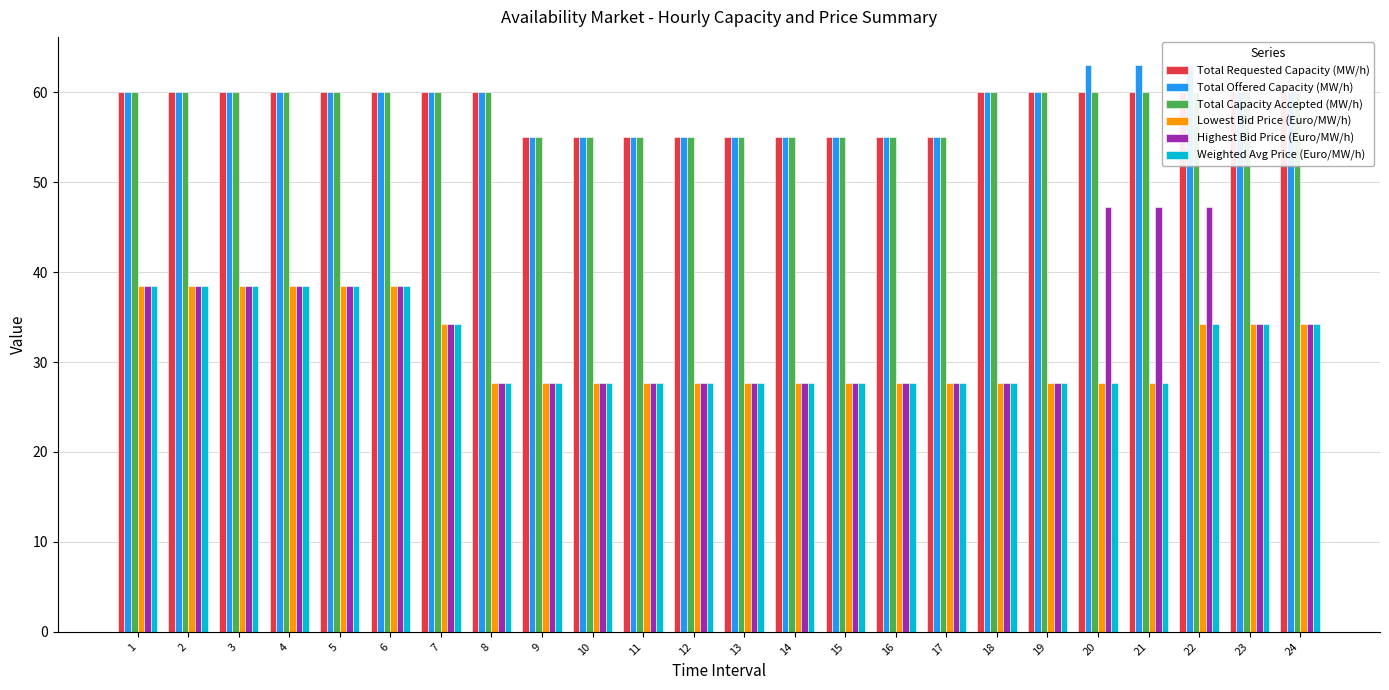

What is the difference between the second highest and minimum values in the Total Capacity Accepted (MW/h) series?

5.0